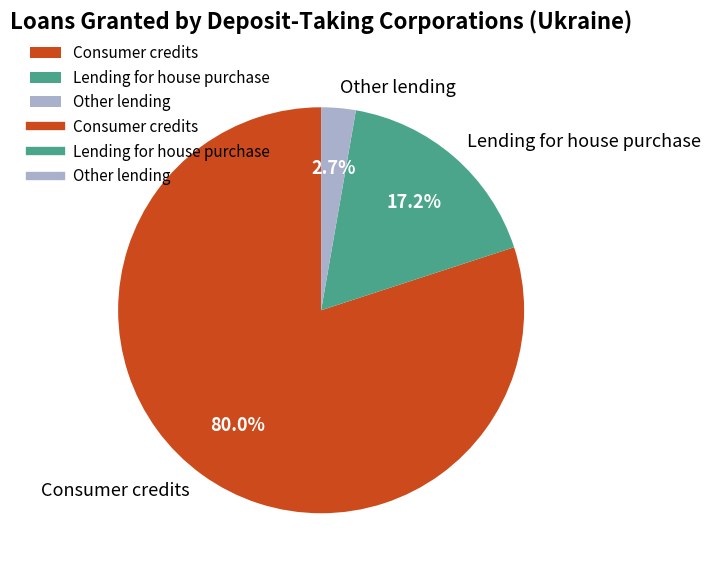

Rank the categories by value from lowest to highest.

Other lending, Lending for house purchase, Consumer credits